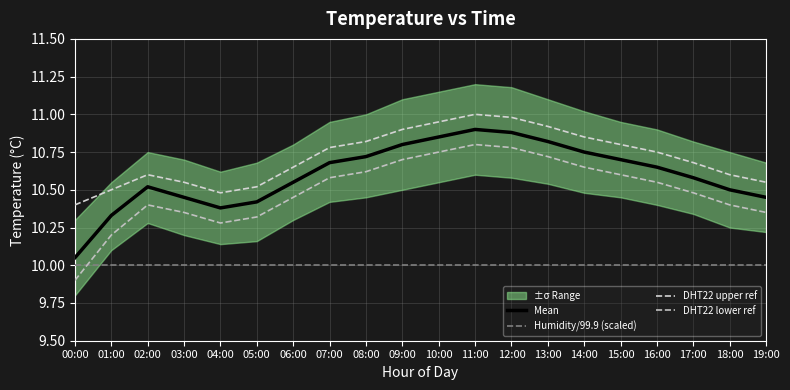

What is the total value across all series at 03:00?

41.4